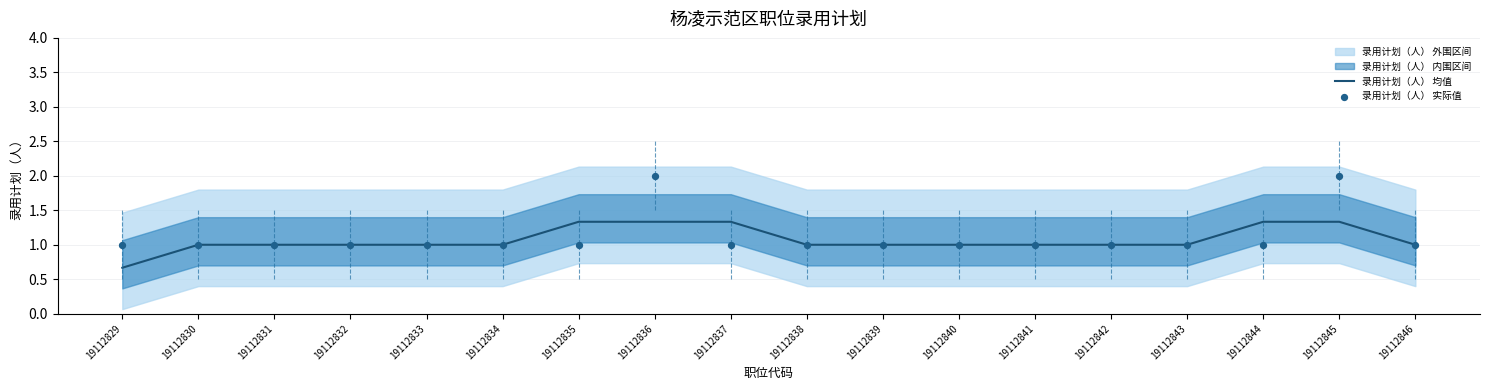

What is the lowest value of the 录用计划（人） 均值 series?

0.7